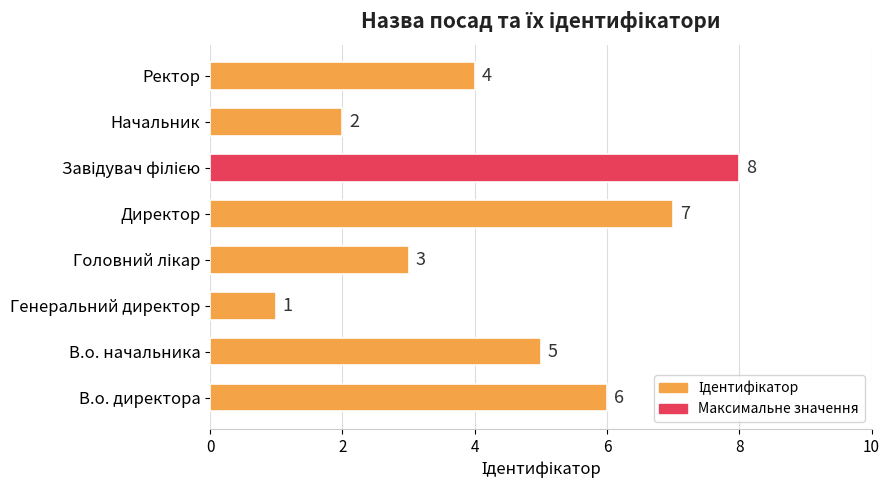

How many values are between 3 and 7?

5